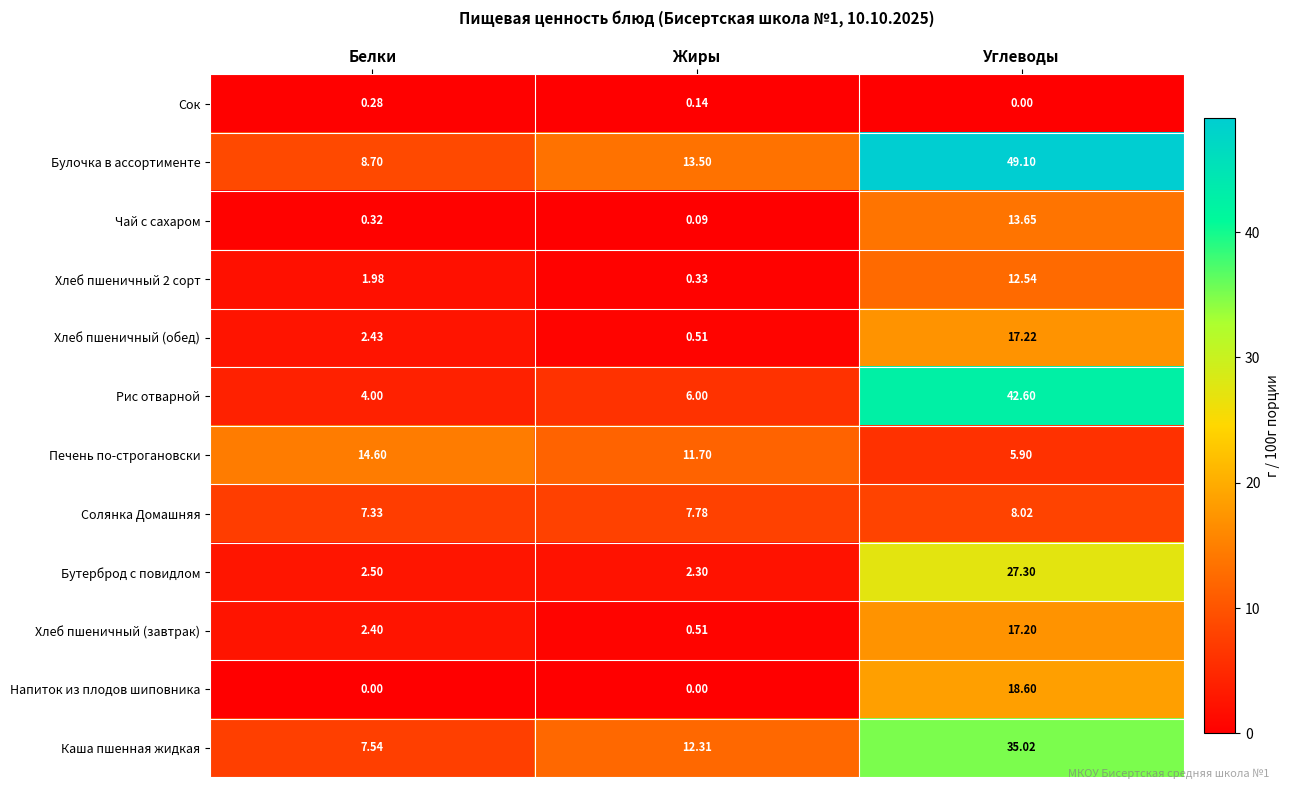

At which label is Бутерброд с повидлом closest to 14?

Белки